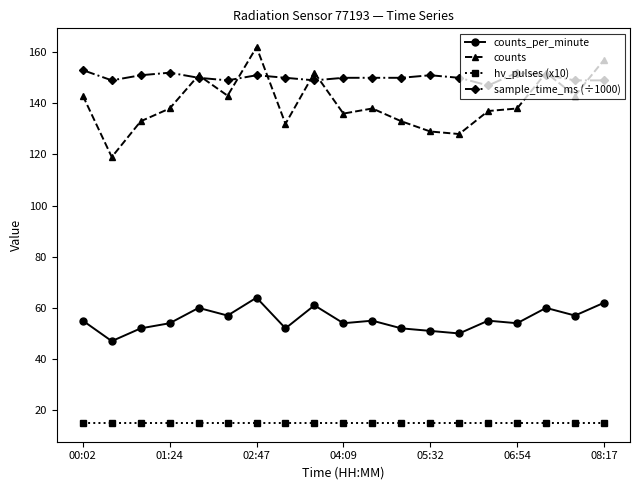

What is the smallest value displayed?

15